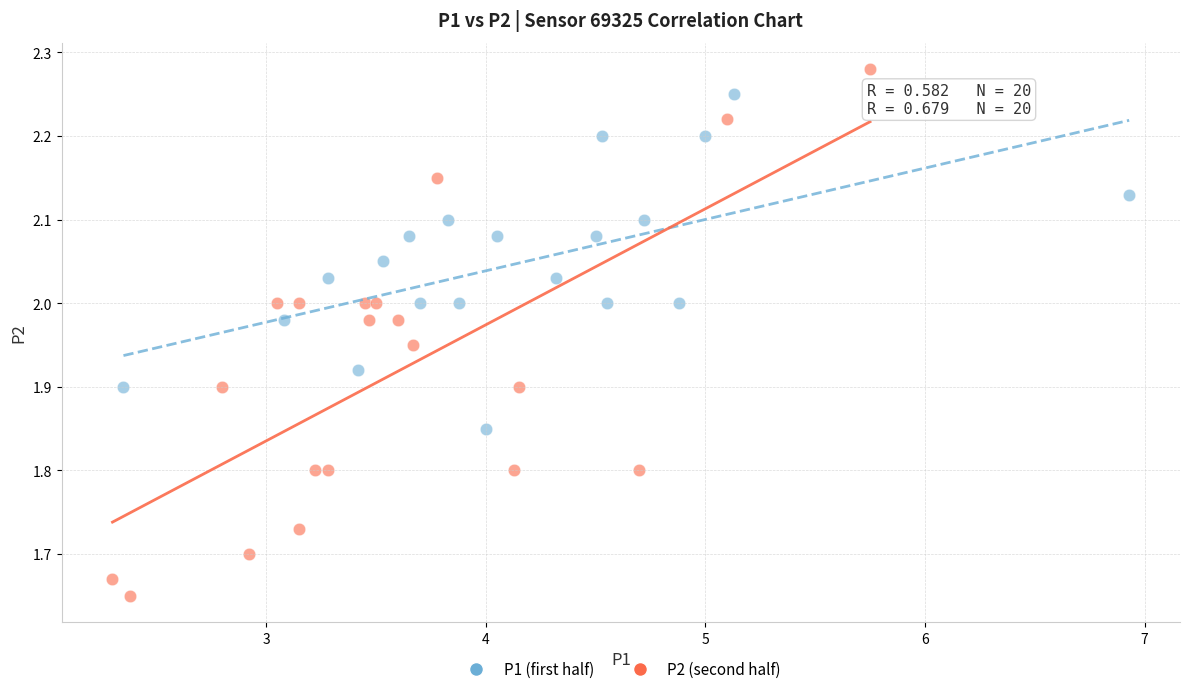

Which series contains the lowest Y value?

P2 (second half)